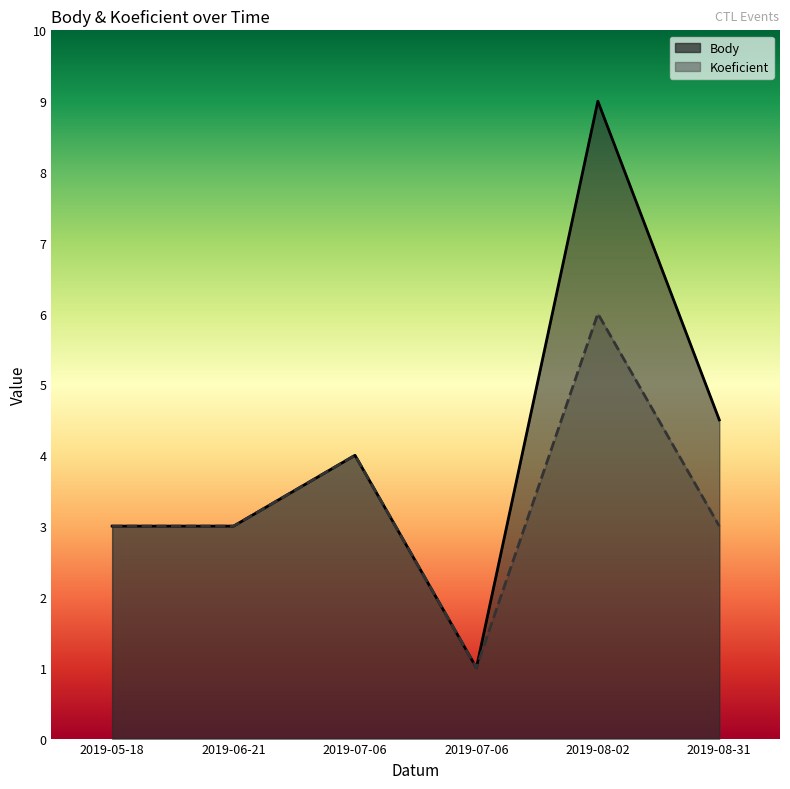

In Koeficient, how many points are lower than both neighbors (excluding endpoints)?

1